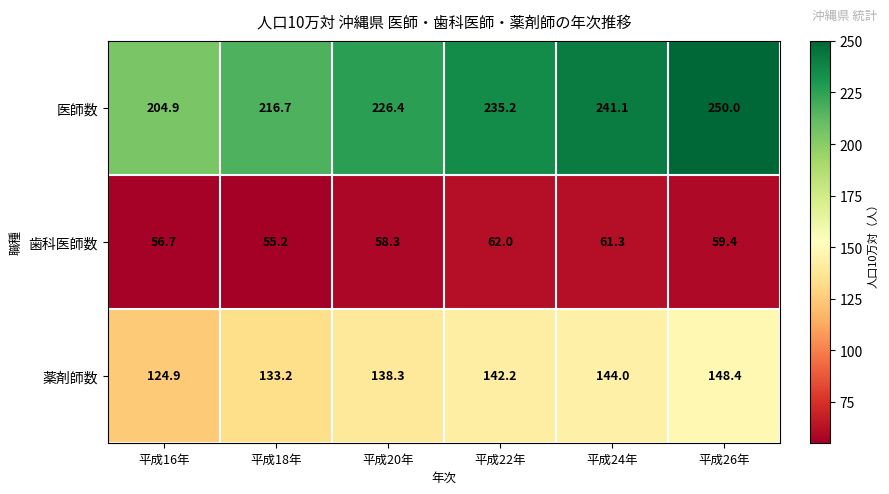

Which category has the highest value across all series?

平成26年